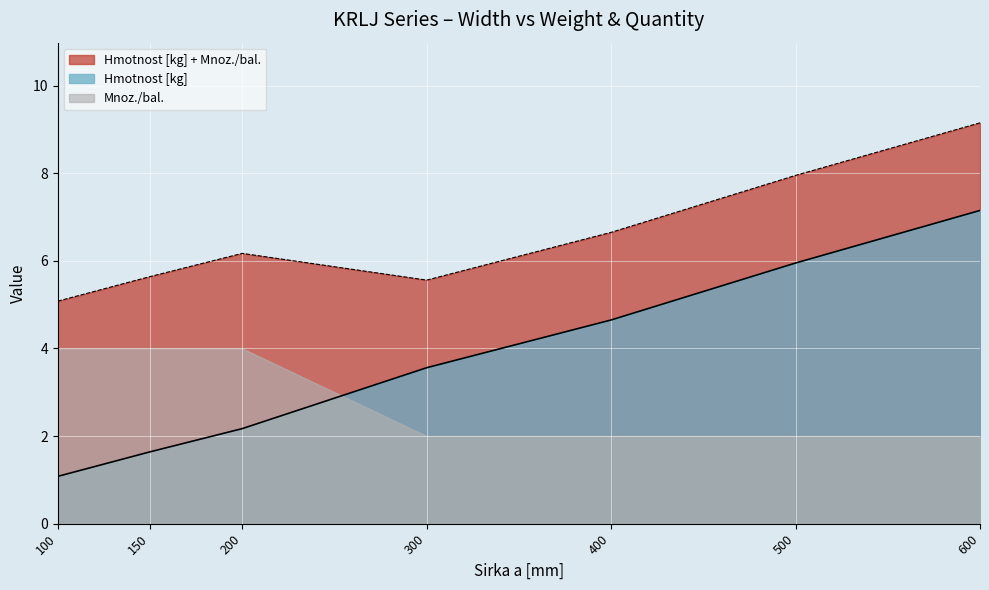

At which label is the value closest to 4?

300